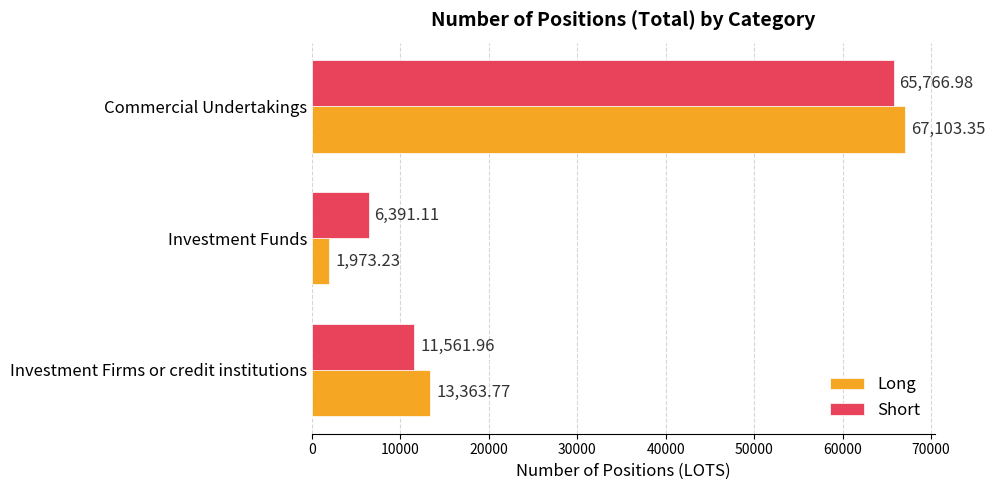

Where is Short nearest to the value 36079?

Investment Firms or credit institutions